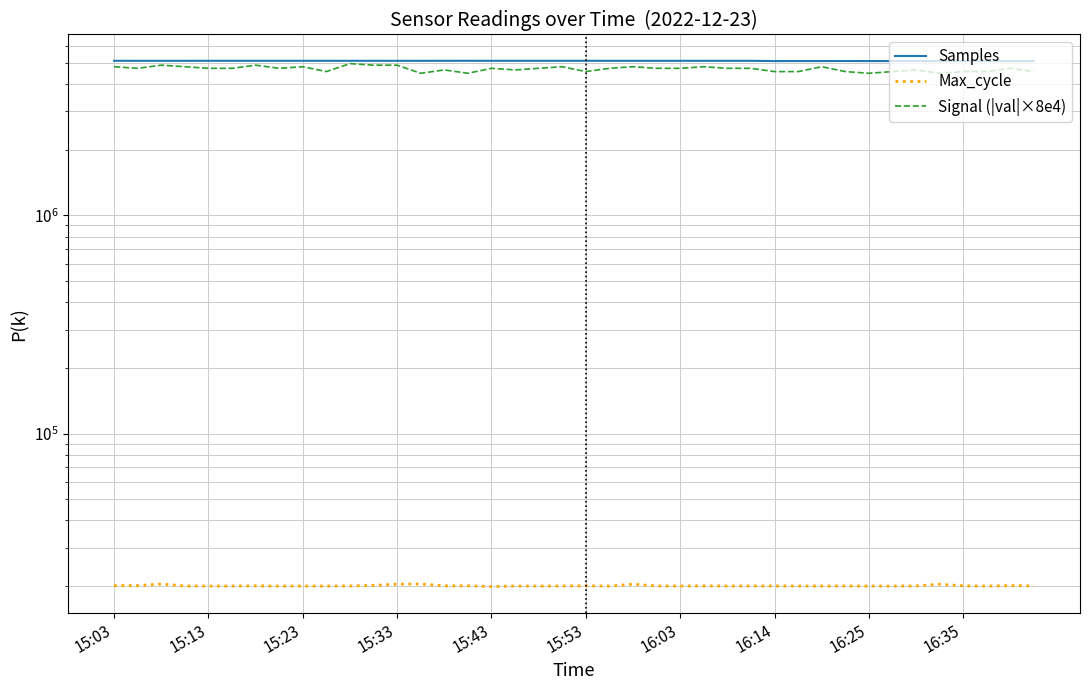

Does the chart display data point markers on the line(s)?

No